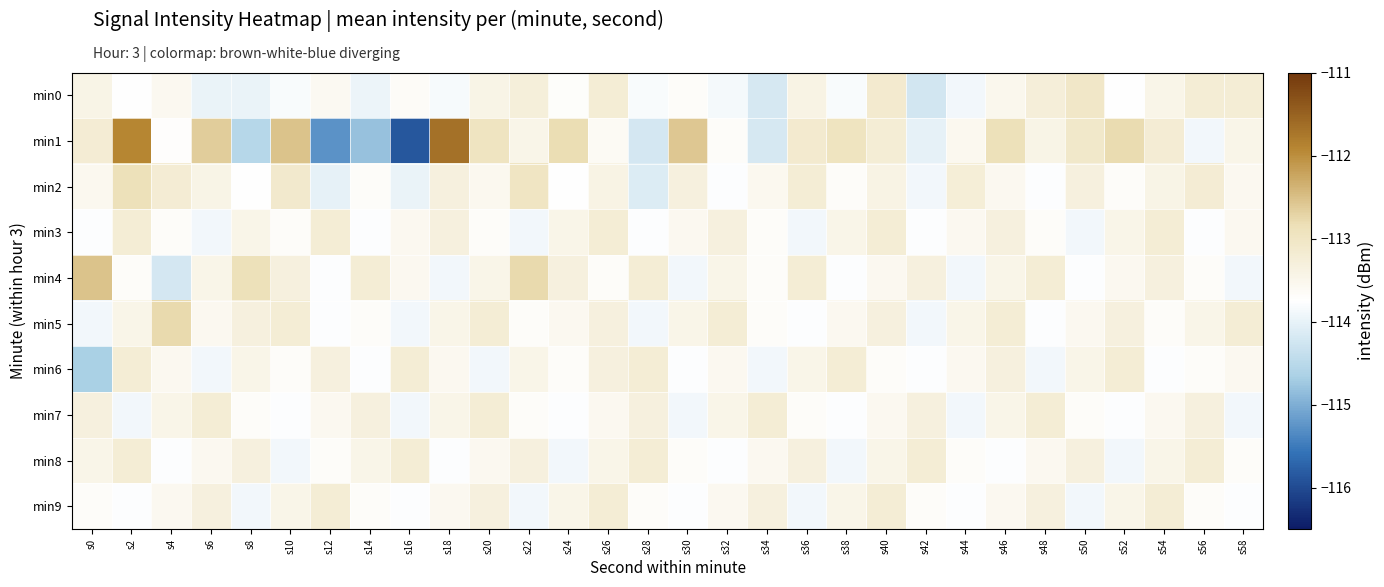

Reading left to right, list all the values displayed in this chart.

min0: s0=-113.4	s2=-113.7	s4=-113.6	s6=-114.0	s8=-114.0	s10=-113.8	s12=-113.6	s14=-114.0	s16=-113.7	s18=-113.8	s20=-113.4	s22=-113.3	s24=-113.7	s26=-113.2	s28=-113.8	s30=-113.7	s32=-113.9	s34=-114.2	s36=-113.4	s38=-113.8	s40=-113.1	s42=-114.2	s44=-113.9	s46=-113.5	s48=-113.3	s50=-113.1	s52=-113.7	s54=-113.5	s56=-113.2	s58=-113.2
min1: s0=-113.2	s2=-111.9	s4=-113.7	s6=-112.7	s8=-114.5	s10=-112.5	s12=-115.3	s14=-114.8	s16=-115.9	s18=-111.7	s20=-113.0	s22=-113.5	s24=-112.8	s26=-113.6	s28=-114.2	s30=-112.6	s32=-113.7	s34=-114.2	s36=-113.1	s38=-112.9	s40=-113.2	s42=-114.0	s44=-113.5	s46=-112.9	s48=-113.4	s50=-113.1	s52=-112.8	s54=-113.2	s56=-113.9	s58=-113.5
min2: s0=-113.5	s2=-112.9	s4=-113.2	s6=-113.4	s8=-113.8	s10=-113.1	s12=-114.0	s14=-113.7	s16=-114.0	s18=-113.3	s20=-113.5	s22=-113.0	s24=-113.8	s26=-113.4	s28=-114.1	s30=-113.3	s32=-113.8	s34=-113.5	s36=-113.2	s38=-113.7	s40=-113.4	s42=-113.9	s44=-113.2	s46=-113.6	s48=-113.8	s50=-113.3	s52=-113.7	s54=-113.4	s56=-113.2	s58=-113.6
min3: s0=-113.8	s2=-113.2	s4=-113.7	s6=-113.9	s8=-113.5	s10=-113.7	s12=-113.2	s14=-113.8	s16=-113.6	s18=-113.3	s20=-113.7	s22=-113.9	s24=-113.5	s26=-113.2	s28=-113.8	s30=-113.6	s32=-113.3	s34=-113.7	s36=-113.9	s38=-113.5	s40=-113.2	s42=-113.8	s44=-113.6	s46=-113.3	s48=-113.7	s50=-113.9	s52=-113.5	s54=-113.2	s56=-113.8	s58=-113.6
min4: s0=-112.5	s2=-113.7	s4=-114.2	s6=-113.5	s8=-112.9	s10=-113.3	s12=-113.8	s14=-113.2	s16=-113.6	s18=-113.9	s20=-113.5	s22=-112.8	s24=-113.3	s26=-113.7	s28=-113.2	s30=-113.9	s32=-113.5	s34=-113.7	s36=-113.2	s38=-113.8	s40=-113.6	s42=-113.3	s44=-113.9	s46=-113.5	s48=-113.2	s50=-113.8	s52=-113.6	s54=-113.3	s56=-113.7	s58=-113.9
min5: s0=-113.9	s2=-113.5	s4=-112.8	s6=-113.6	s8=-113.3	s10=-113.2	s12=-113.8	s14=-113.7	s16=-113.9	s18=-113.5	s20=-113.2	s22=-113.7	s24=-113.6	s26=-113.3	s28=-113.9	s30=-113.5	s32=-113.2	s34=-113.7	s36=-113.8	s38=-113.6	s40=-113.3	s42=-113.9	s44=-113.5	s46=-113.2	s48=-113.8	s50=-113.6	s52=-113.3	s54=-113.7	s56=-113.5	s58=-113.2
min6: s0=-114.7	s2=-113.2	s4=-113.6	s6=-113.9	s8=-113.5	s10=-113.7	s12=-113.3	s14=-113.8	s16=-113.2	s18=-113.6	s20=-113.9	s22=-113.5	s24=-113.7	s26=-113.3	s28=-113.2	s30=-113.8	s32=-113.6	s34=-113.9	s36=-113.5	s38=-113.2	s40=-113.7	s42=-113.8	s44=-113.6	s46=-113.3	s48=-113.9	s50=-113.5	s52=-113.2	s54=-113.8	s56=-113.7	s58=-113.6
min7: s0=-113.3	s2=-113.9	s4=-113.5	s6=-113.2	s8=-113.7	s10=-113.8	s12=-113.6	s14=-113.3	s16=-113.9	s18=-113.5	s20=-113.2	s22=-113.7	s24=-113.8	s26=-113.6	s28=-113.3	s30=-113.9	s32=-113.5	s34=-113.2	s36=-113.7	s38=-113.8	s40=-113.6	s42=-113.3	s44=-113.9	s46=-113.5	s48=-113.2	s50=-113.7	s52=-113.8	s54=-113.6	s56=-113.3	s58=-113.9
min8: s0=-113.5	s2=-113.2	s4=-113.8	s6=-113.6	s8=-113.3	s10=-113.9	s12=-113.7	s14=-113.5	s16=-113.2	s18=-113.8	s20=-113.6	s22=-113.3	s24=-113.9	s26=-113.5	s28=-113.2	s30=-113.7	s32=-113.8	s34=-113.6	s36=-113.3	s38=-113.9	s40=-113.5	s42=-113.2	s44=-113.7	s46=-113.8	s48=-113.6	s50=-113.3	s52=-113.9	s54=-113.5	s56=-113.2	s58=-113.7
min9: s0=-113.7	s2=-113.8	s4=-113.6	s6=-113.3	s8=-113.9	s10=-113.5	s12=-113.2	s14=-113.7	s16=-113.8	s18=-113.6	s20=-113.3	s22=-113.9	s24=-113.5	s26=-113.2	s28=-113.7	s30=-113.8	s32=-113.6	s34=-113.3	s36=-113.9	s38=-113.5	s40=-113.2	s42=-113.7	s44=-113.8	s46=-113.6	s48=-113.3	s50=-113.9	s52=-113.5	s54=-113.2	s56=-113.7	s58=-113.8